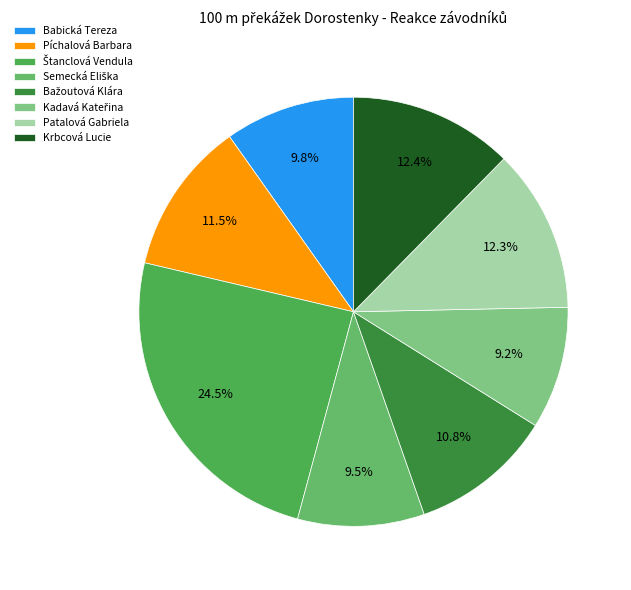

To the nearest percent, what is the average slice percentage?

12%